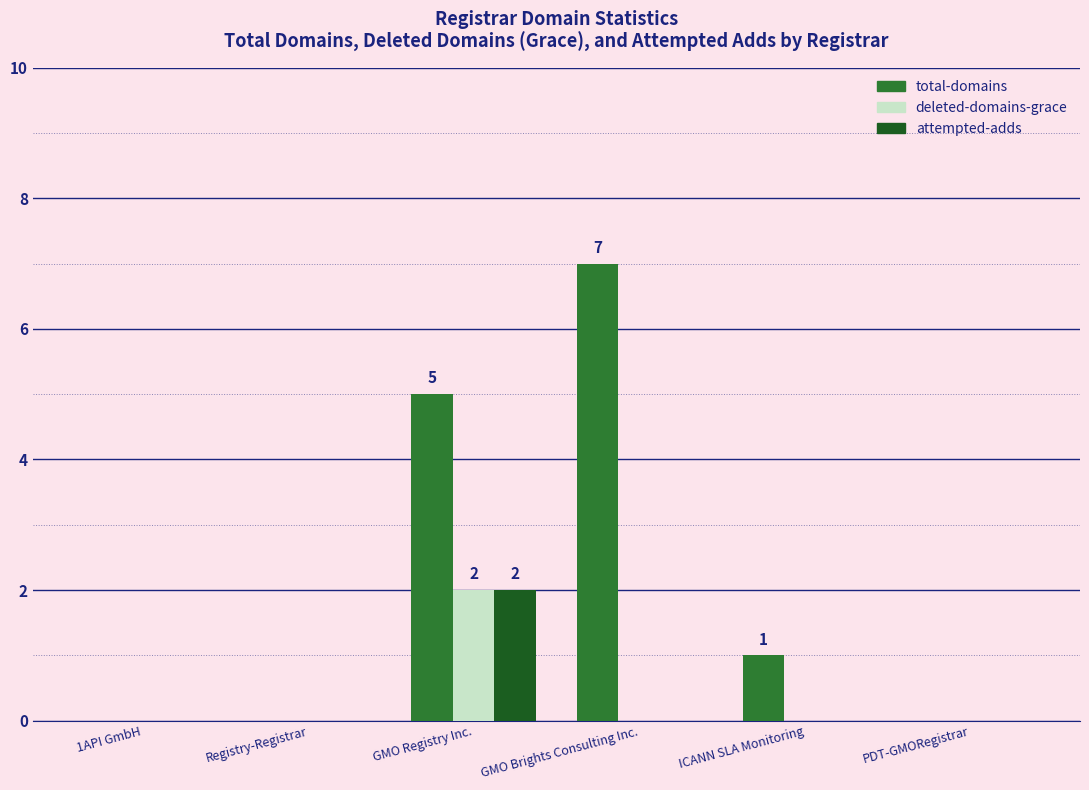

What are all the series names shown in the legend?

total-domains, deleted-domains-grace, attempted-adds